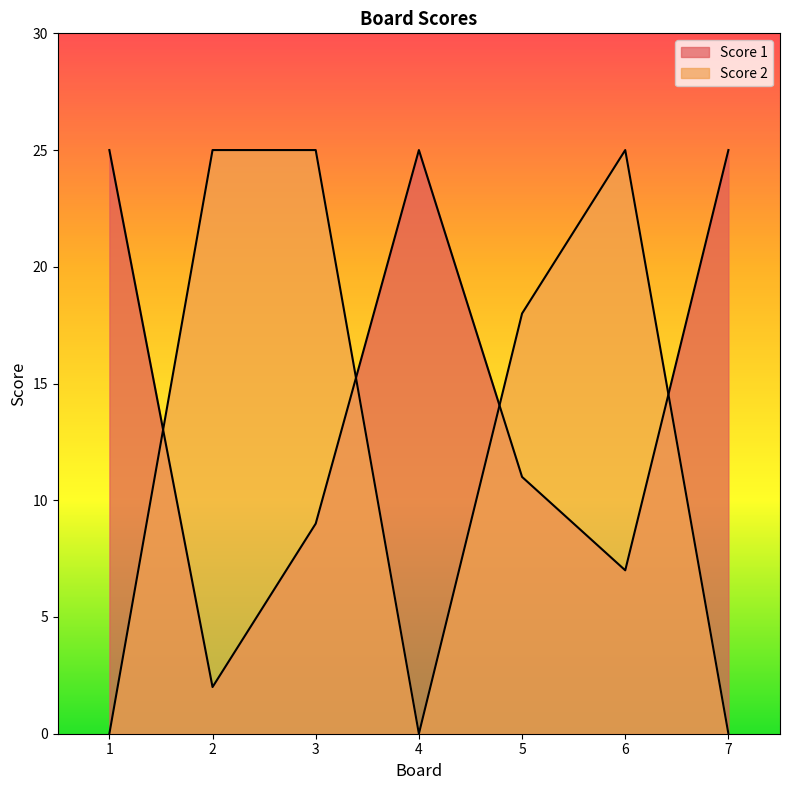

What is the value of the Score 1 point at the 5th from the left?

11